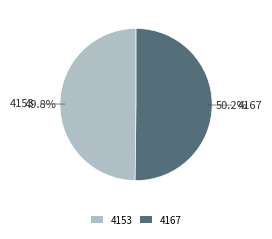

The 4167 slice represents 50% of the pie. True or false?

True